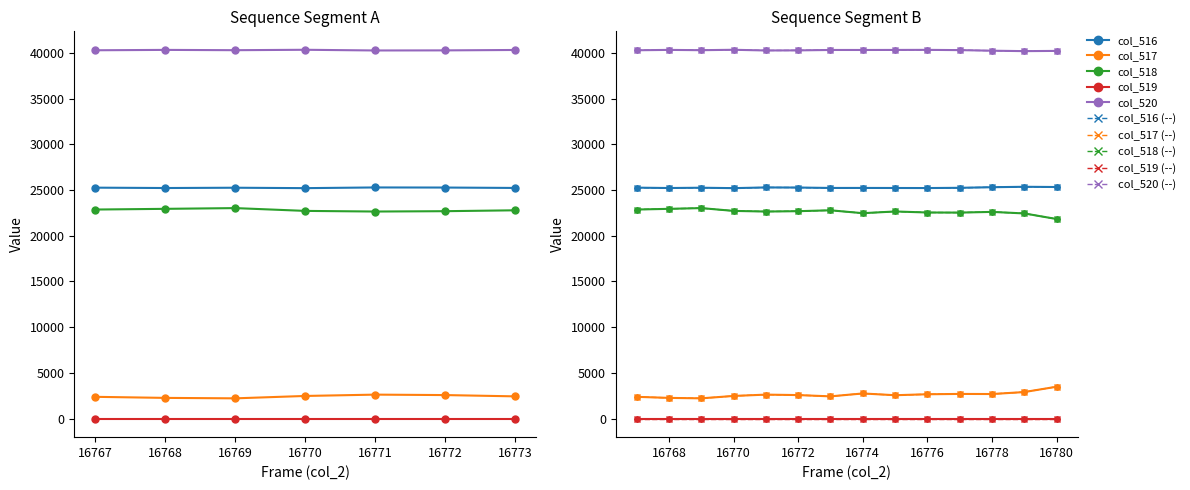

What value does the col_517 series have at 16780, to the nearest 10?

3500